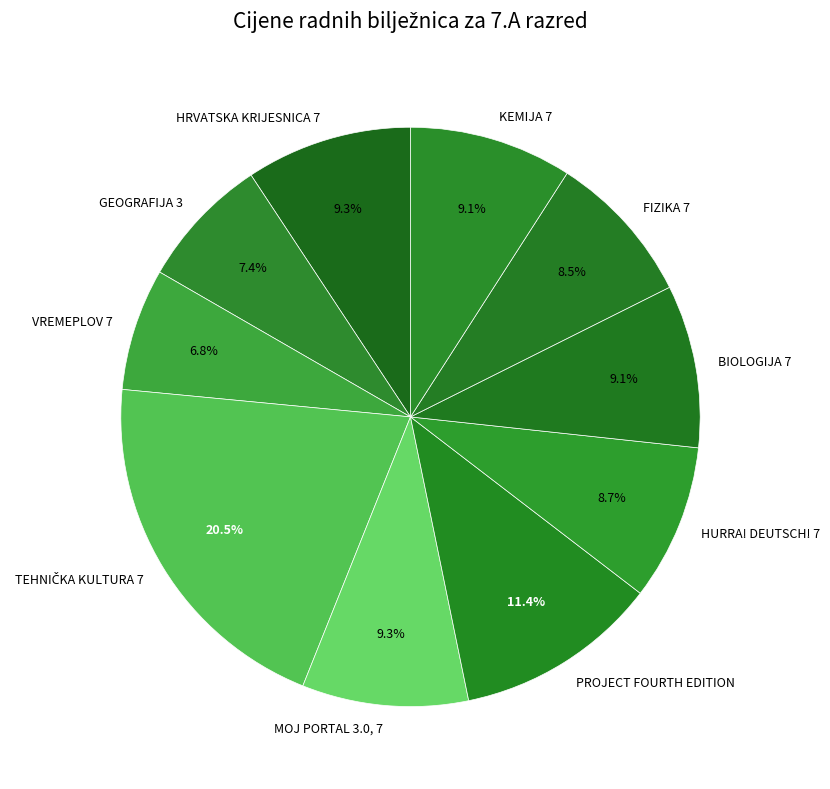

How much of the chart is everything except MOJ PORTAL 3.0, 7?

90.7%